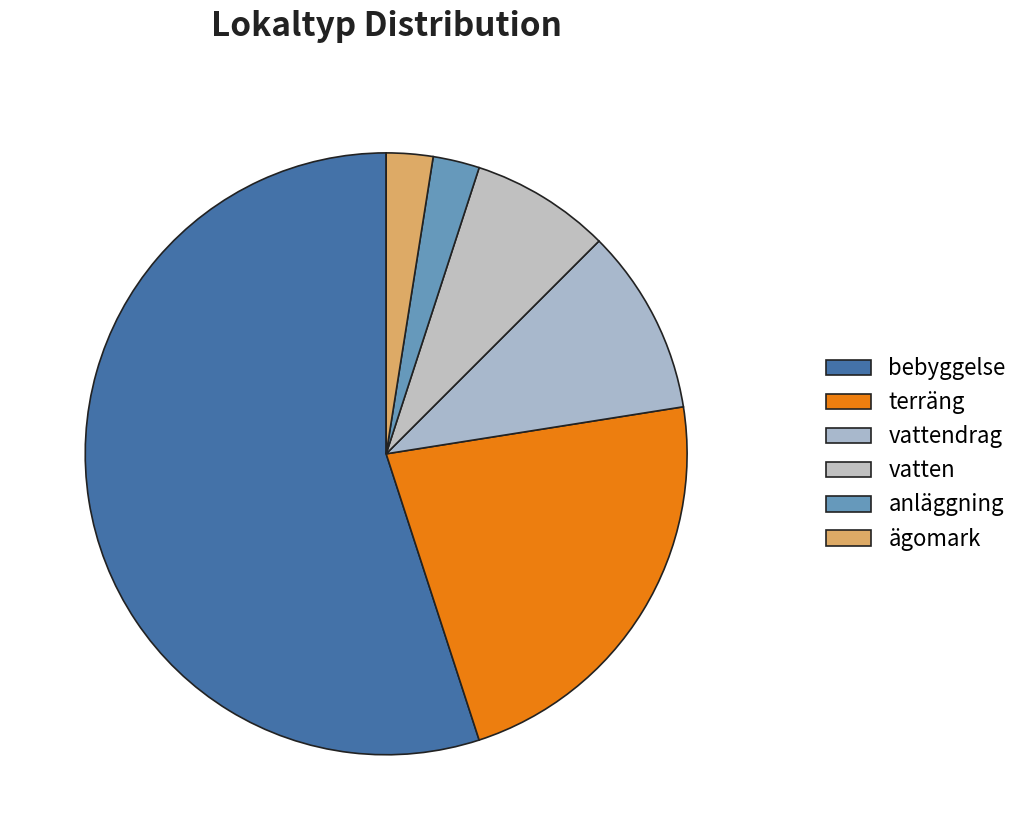

True or false: anläggning accounts for 1% of the total.

False